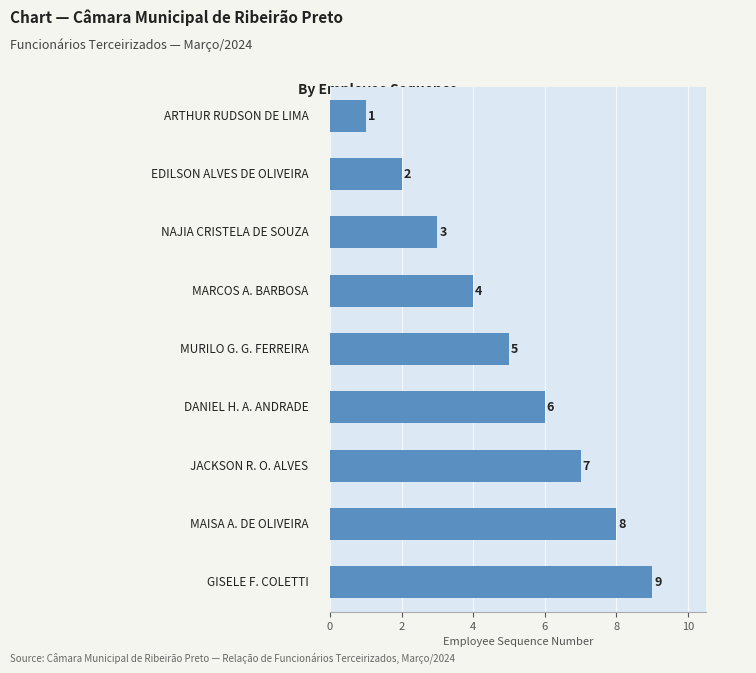

Count the values in the range 3 to 7.

5